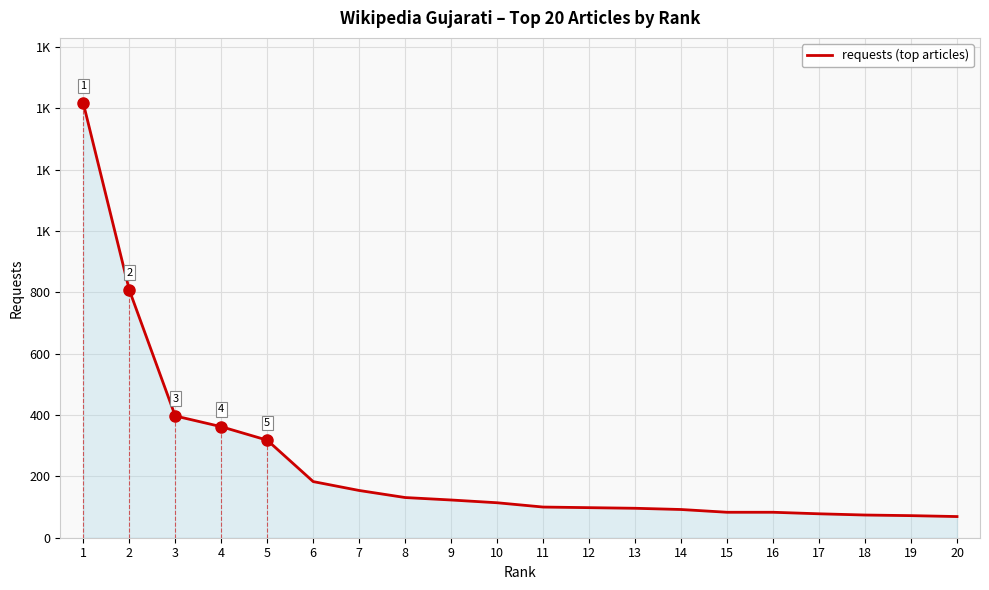

Does the chart have visible grid lines?

Yes